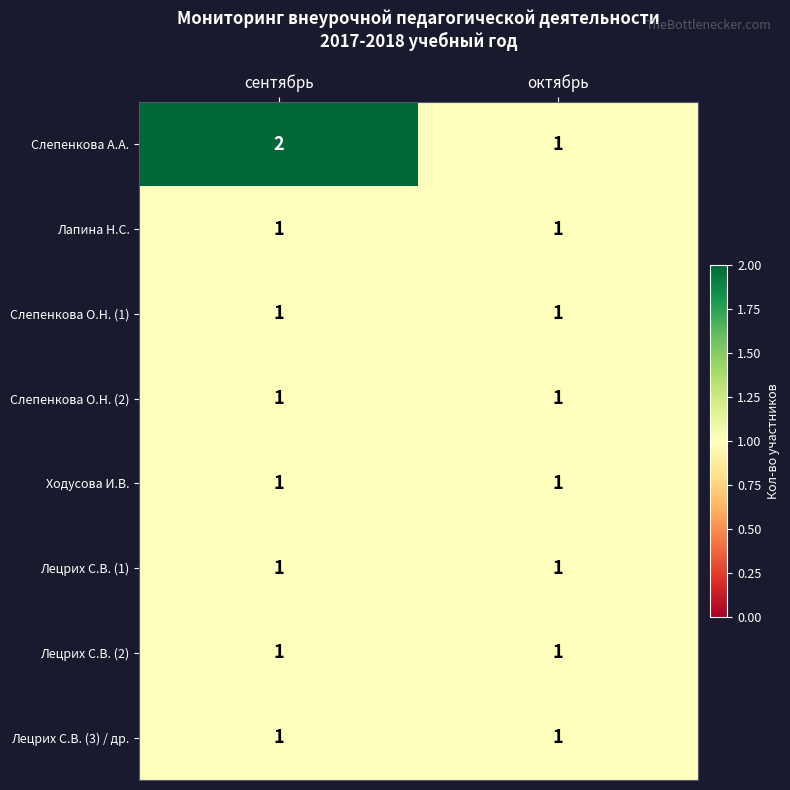

Reading right to left, list all the values displayed in this chart.

Слепенкова А.А.: октябрь=1	сентябрь=2
Лапина Н.С.: октябрь=1	сентябрь=1
Слепенкова О.Н. (1): октябрь=1	сентябрь=1
Слепенкова О.Н. (2): октябрь=1	сентябрь=1
Ходусова И.В.: октябрь=1	сентябрь=1
Лецрих С.В. (1): октябрь=1	сентябрь=1
Лецрих С.В. (2): октябрь=1	сентябрь=1
Лецрих С.В. (3) / др.: октябрь=1	сентябрь=1